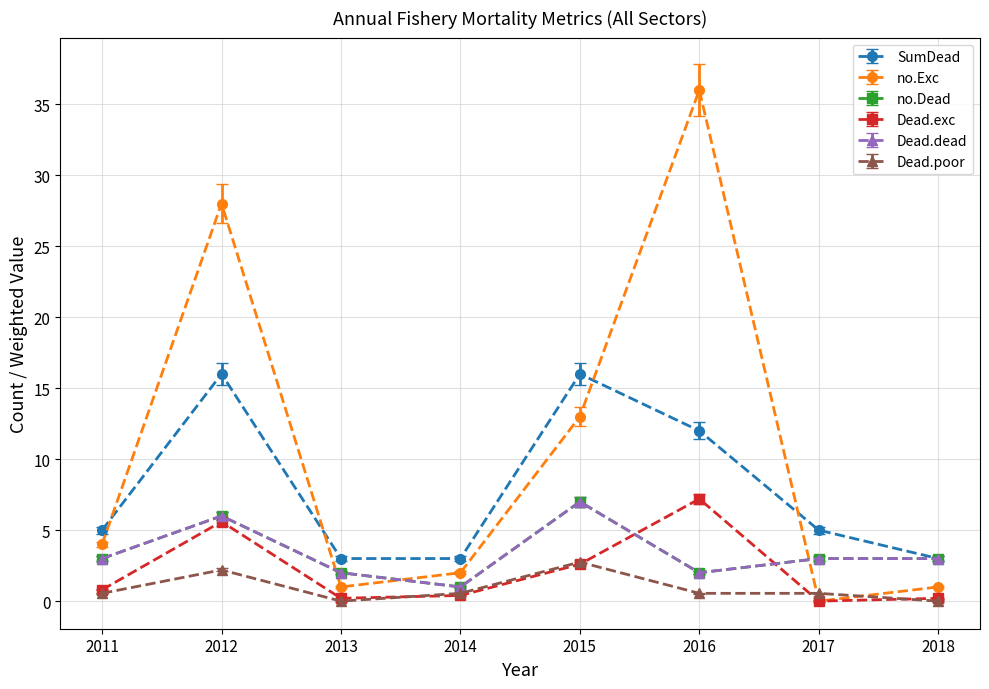

Does the chart have visible grid lines?

Yes